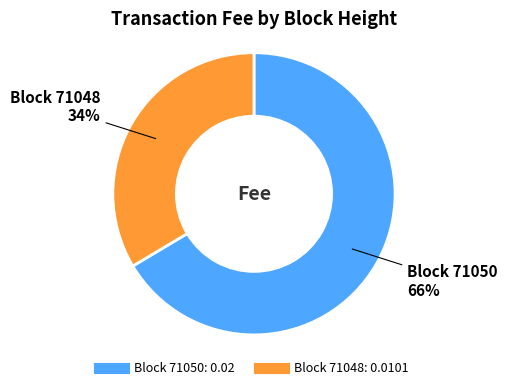

To the nearest percent, what is the average slice percentage?

50%